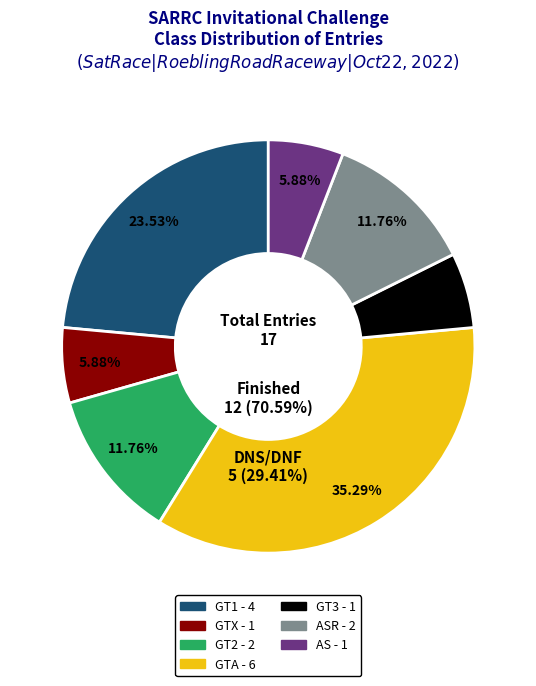

How many slices are in this pie chart?

7